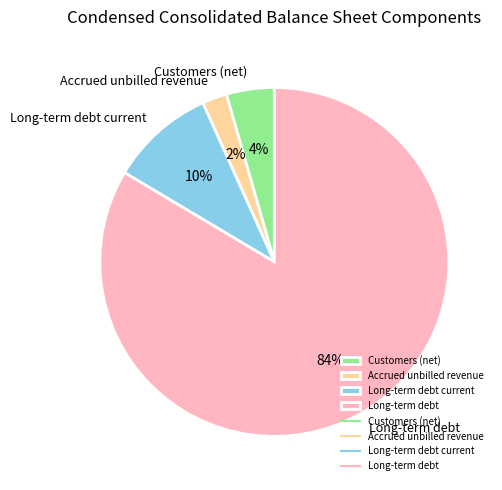

Which has a higher value, Long-term debt current or Long-term debt?

Long-term debt